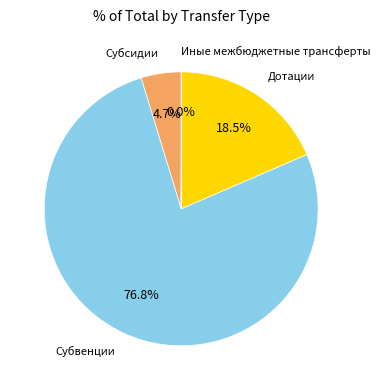

What percentage is the Субвенции slice, to the nearest percent?

77%